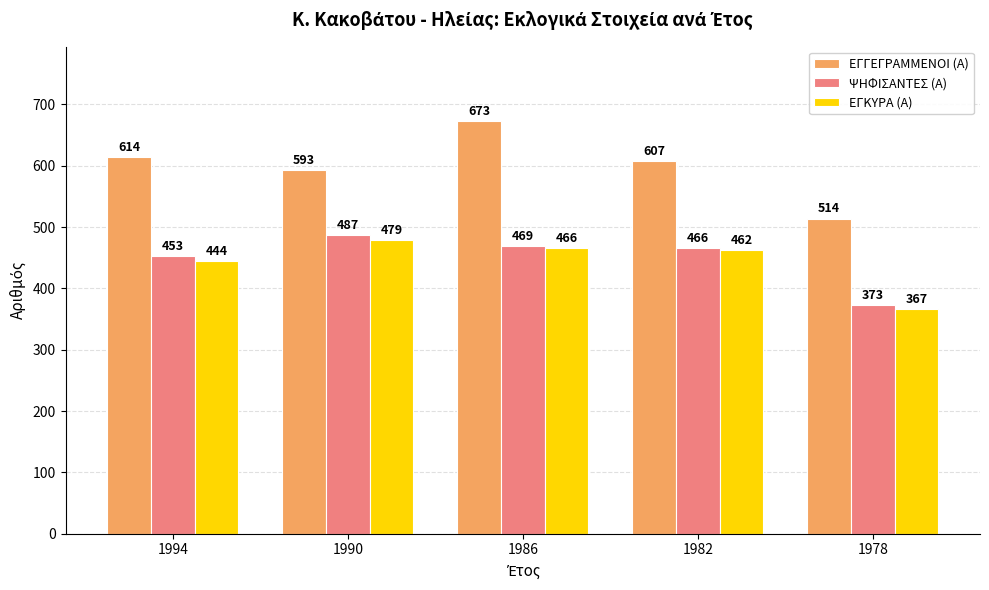

What is the sum of the ΨΗΦΙΣΑΝΤΕΣ (Α) values at 1978 and 1990?

860